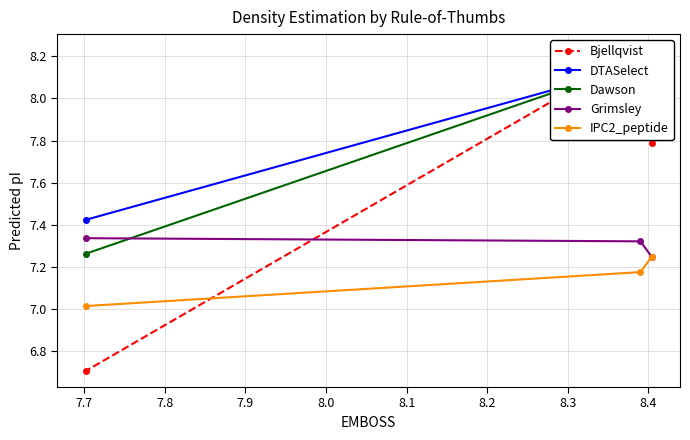

What is the value of the IPC2_peptide point at the 1st from the left?

7.0